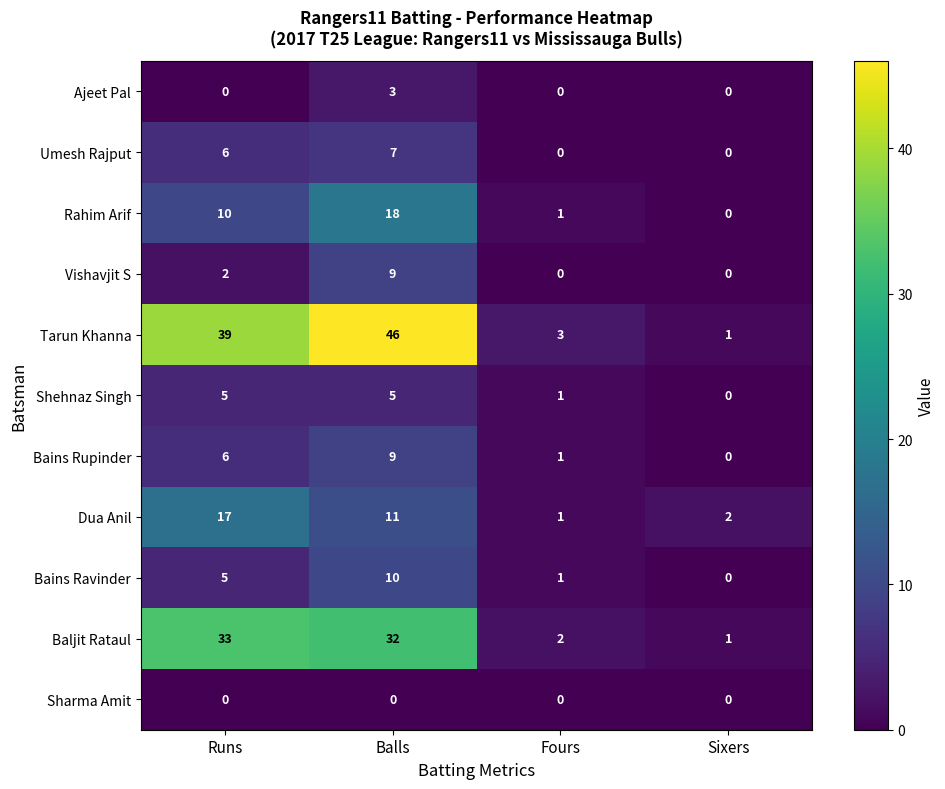

What is the total value across all series at Balls?

150